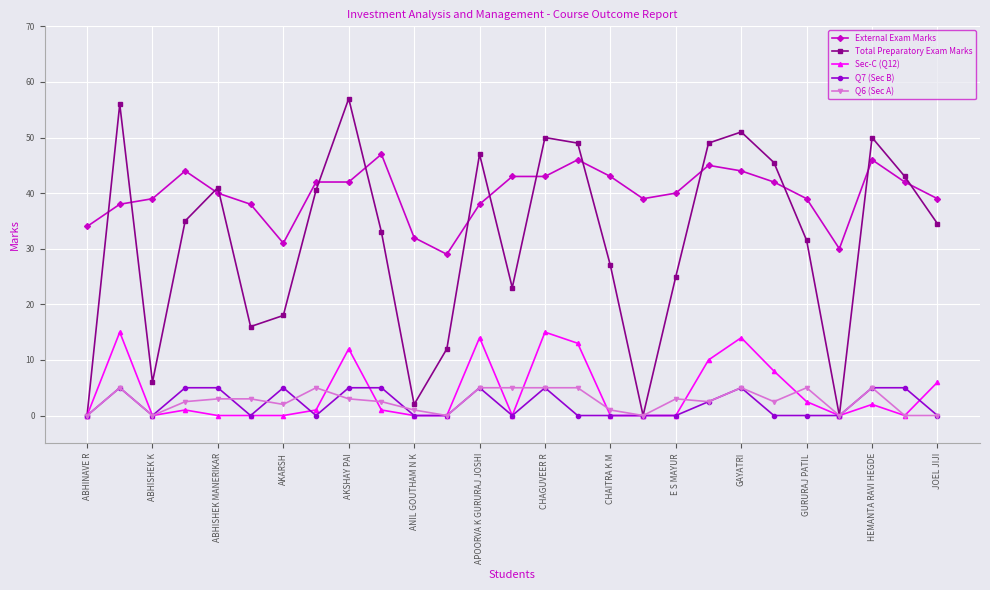

True or false: Q6 (Sec A) has more than 1 interior local peaks.

True